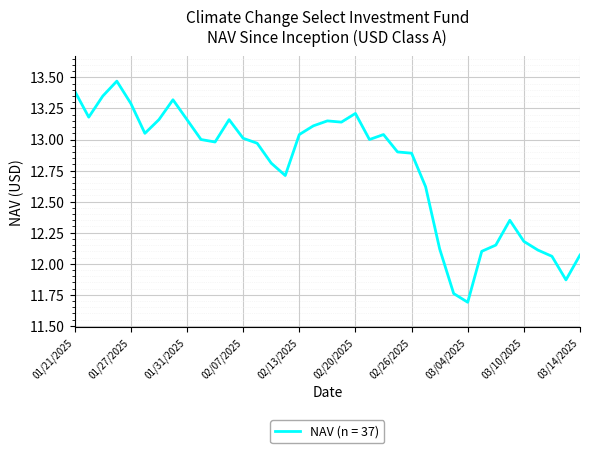

What is the minimum value shown in the chart?

11.7